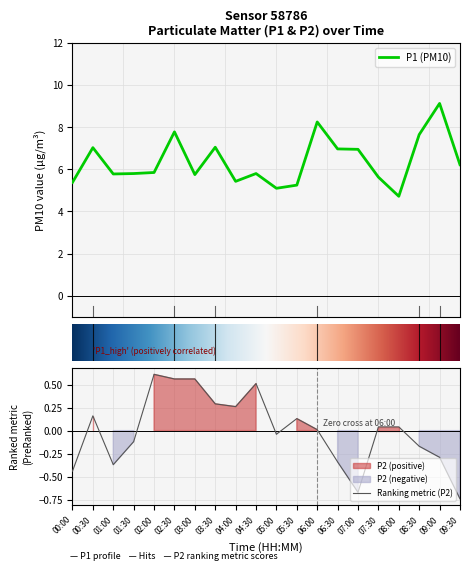

What is the label of the 13th point from the right?

03:30